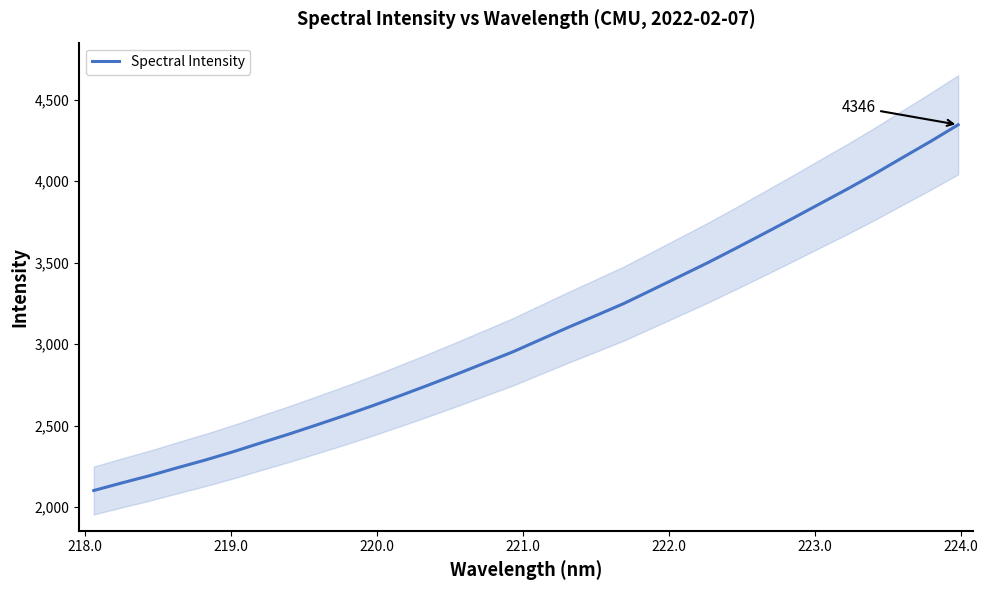

What is the maximum value for Spectral Intensity?

4346.4